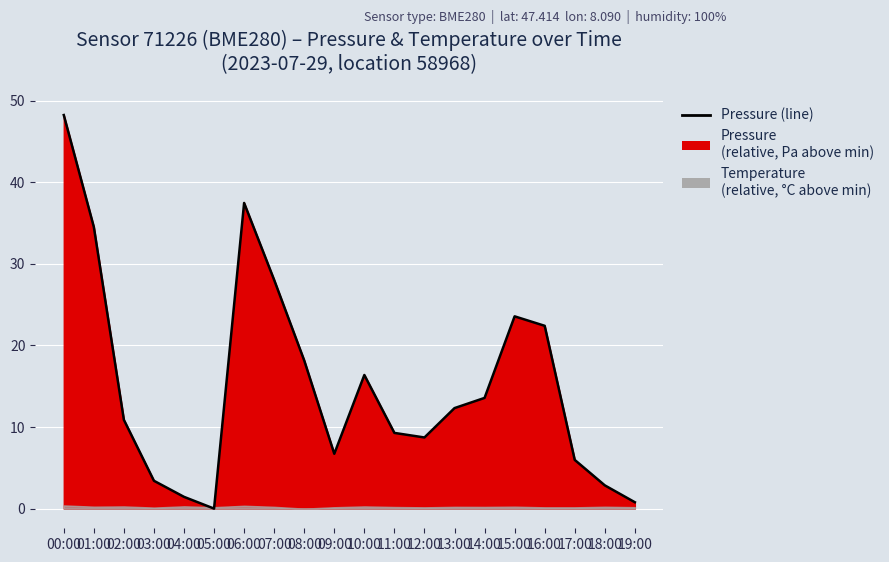

At which category does the data reach its first local valley?

05:00